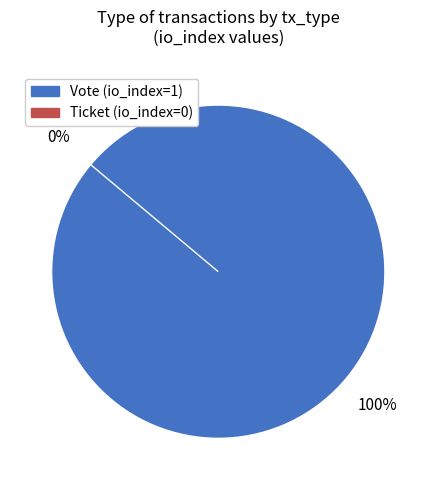

Which category has the biggest portion of the pie?

Vote